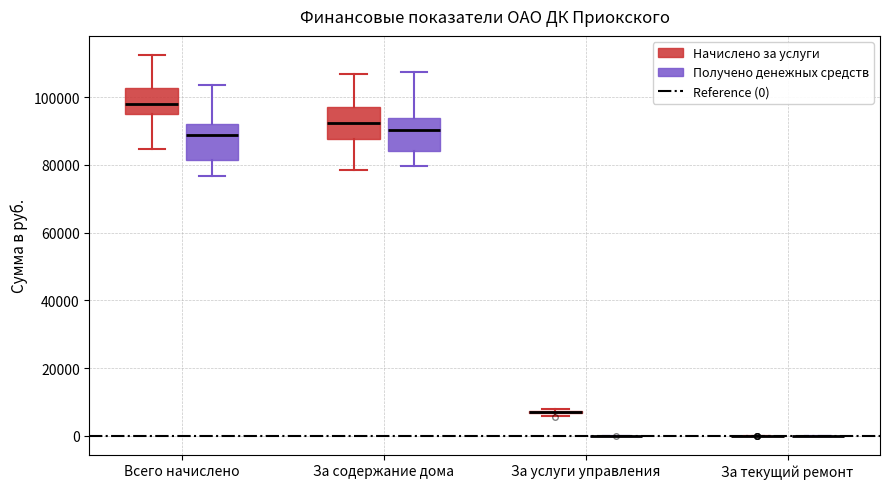

Reading left to right, transcribe this box plot: for each box, give where its median line is, the range the box spans, and where its two whiskers end, as read against the y-axis. The values are not printed on the chart, so give them approximately, as read against the axis.

Всего начислено (Начислено за услуги): median 98000, box 96000 to 102000, whiskers 84000 to 112000
Всего начислено (Получено денежных средств): median 88000, box 82000 to 92000, whiskers 76000 to 104000
За содержание дома (Начислено за услуги): median 92000, box 88000 to 98000, whiskers 78000 to 106000
За содержание дома (Получено денежных средств): median 90000, box 84000 to 94000, whiskers 80000 to 108000
За услуги управления (Начислено за услуги): box collapsed to a line at 6000, whiskers 6000 to 8000
За услуги управления (Получено денежных средств): box collapsed to a line at 0, whiskers 0 to 0
За текущий ремонт (Начислено за услуги): box collapsed to a line at 0, whiskers 0 to 0
За текущий ремонт (Получено денежных средств): box collapsed to a line at 0, whiskers 0 to 0